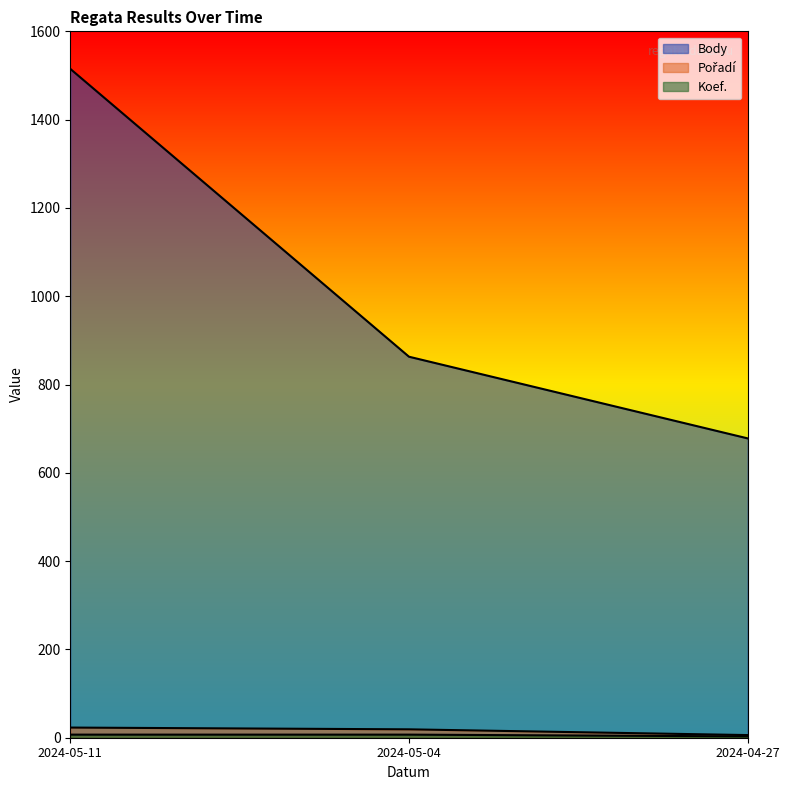

At which category does the chart reach its peak across all series?

2024-05-11